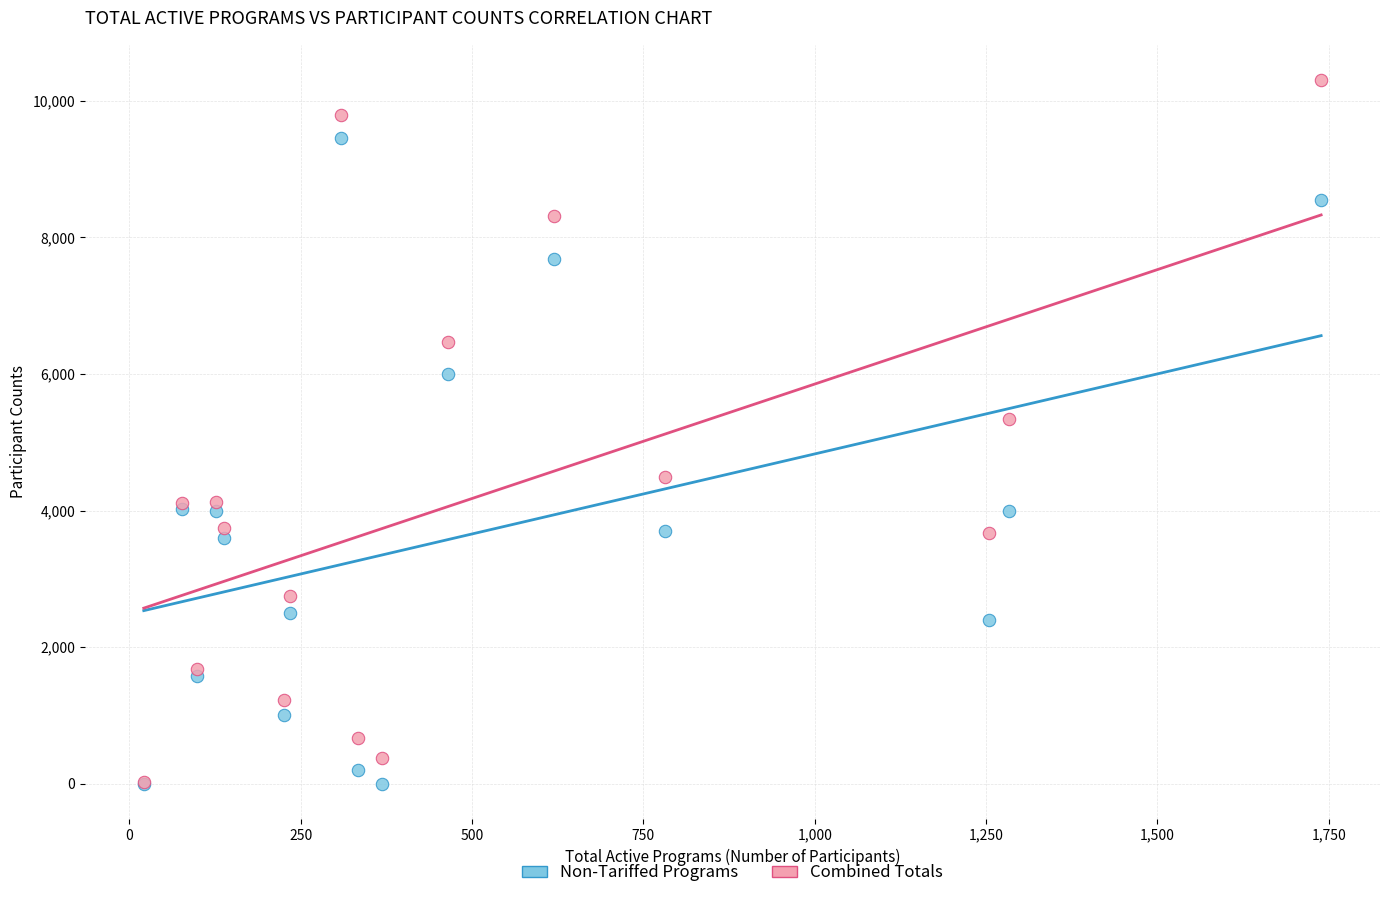

Across all series, what Y value is closest to 5153?

5336